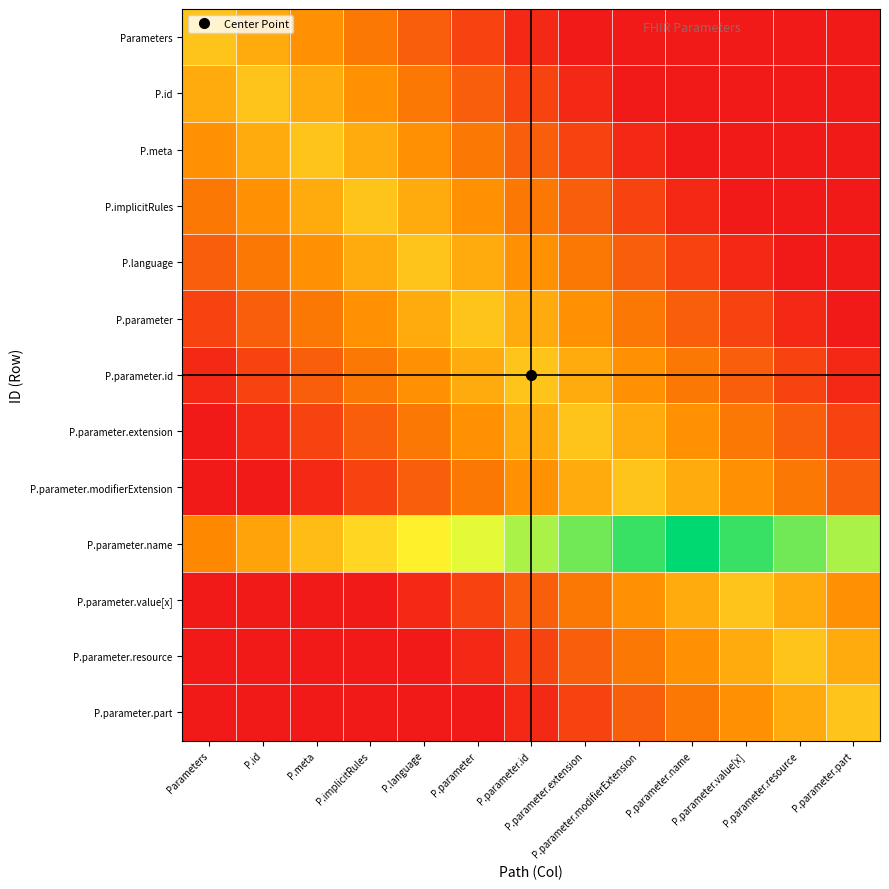

Between P.parameter and P.parameter.modifierExtension, which series saw the biggest shift?

P.parameter.name